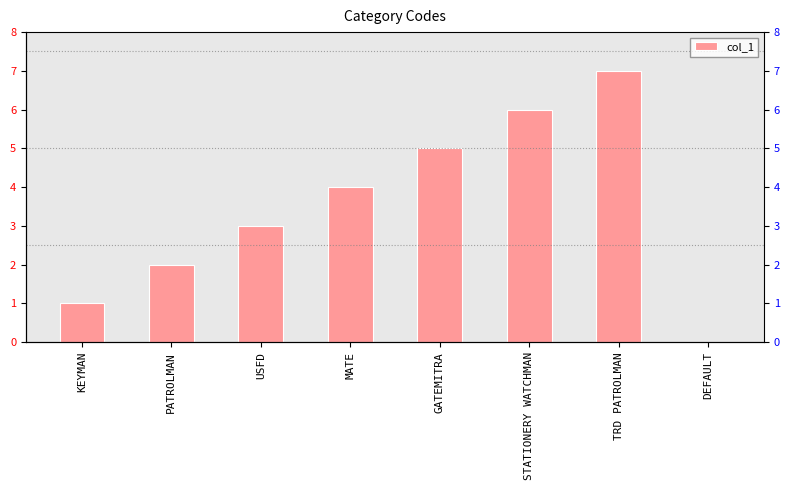

What is the sum of all values?

28